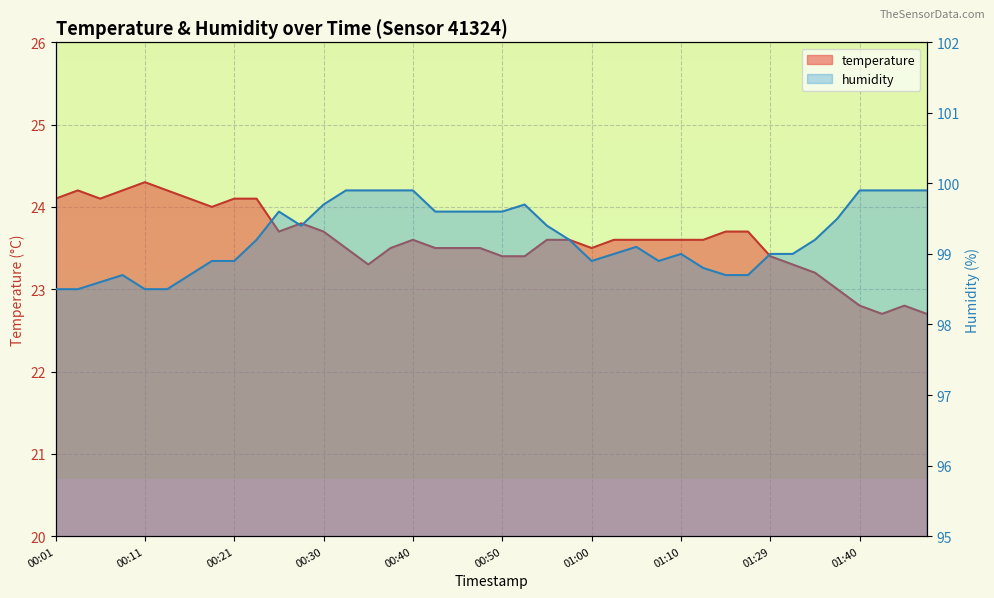

Is it true that humidity equals 38.5 at 00:23?

False